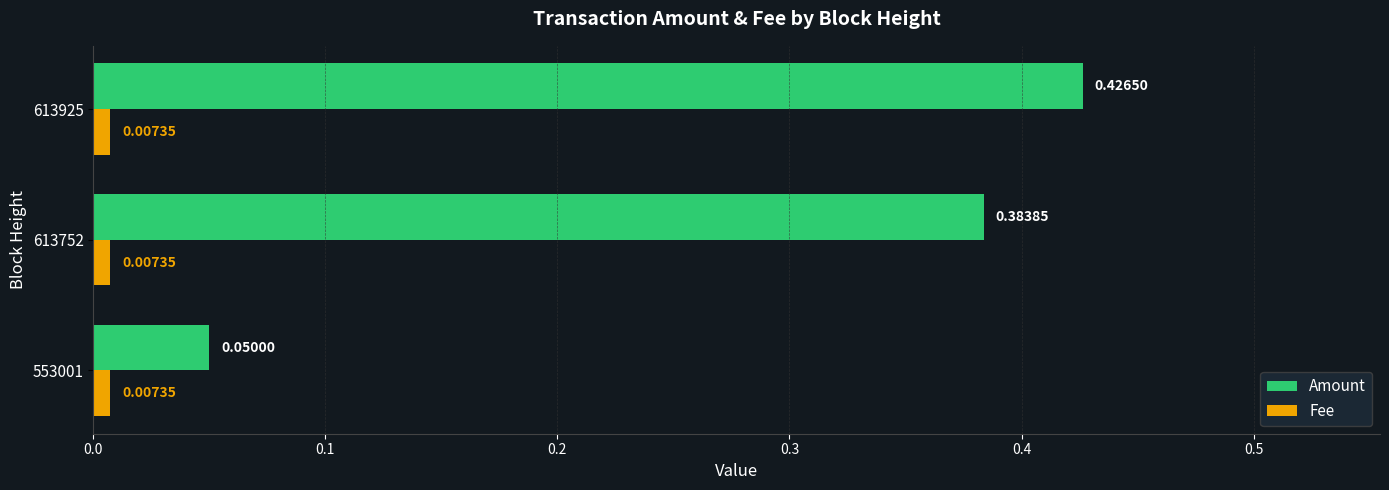

Between 553001 and 613925, which series saw the biggest shift?

Amount